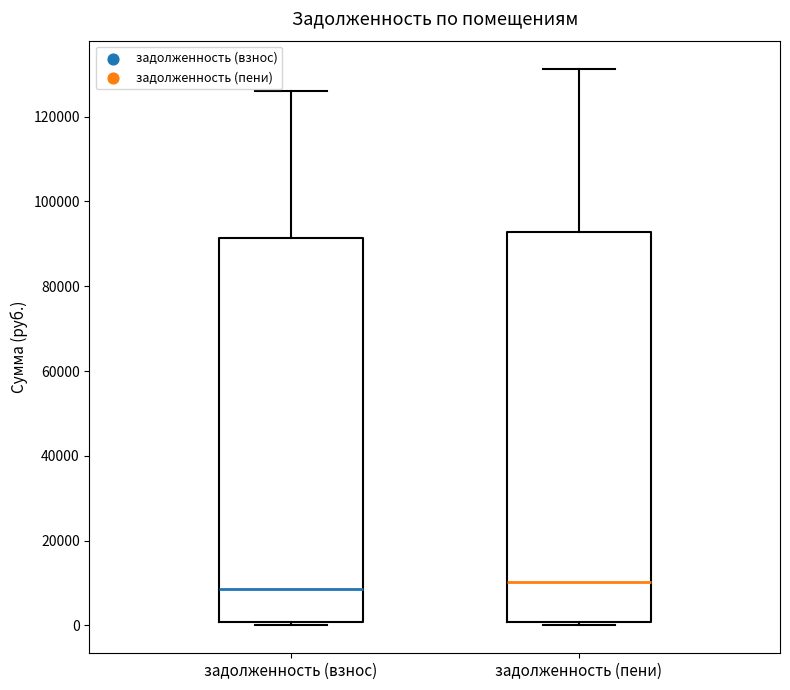

Reading left to right, read every box against the y-axis: the position of its median line, the range the box covers, and the ends of its whiskers. The values are not printed on the chart, so give them approximately, as read against the axis.

задолженность (взнос): median 8000, box 0 to 92000, whiskers 0 (just below the box's lower edge) to 126000
задолженность (пени): median 10000, box 0 to 92000, whiskers 0 (just below the box's lower edge) to 132000